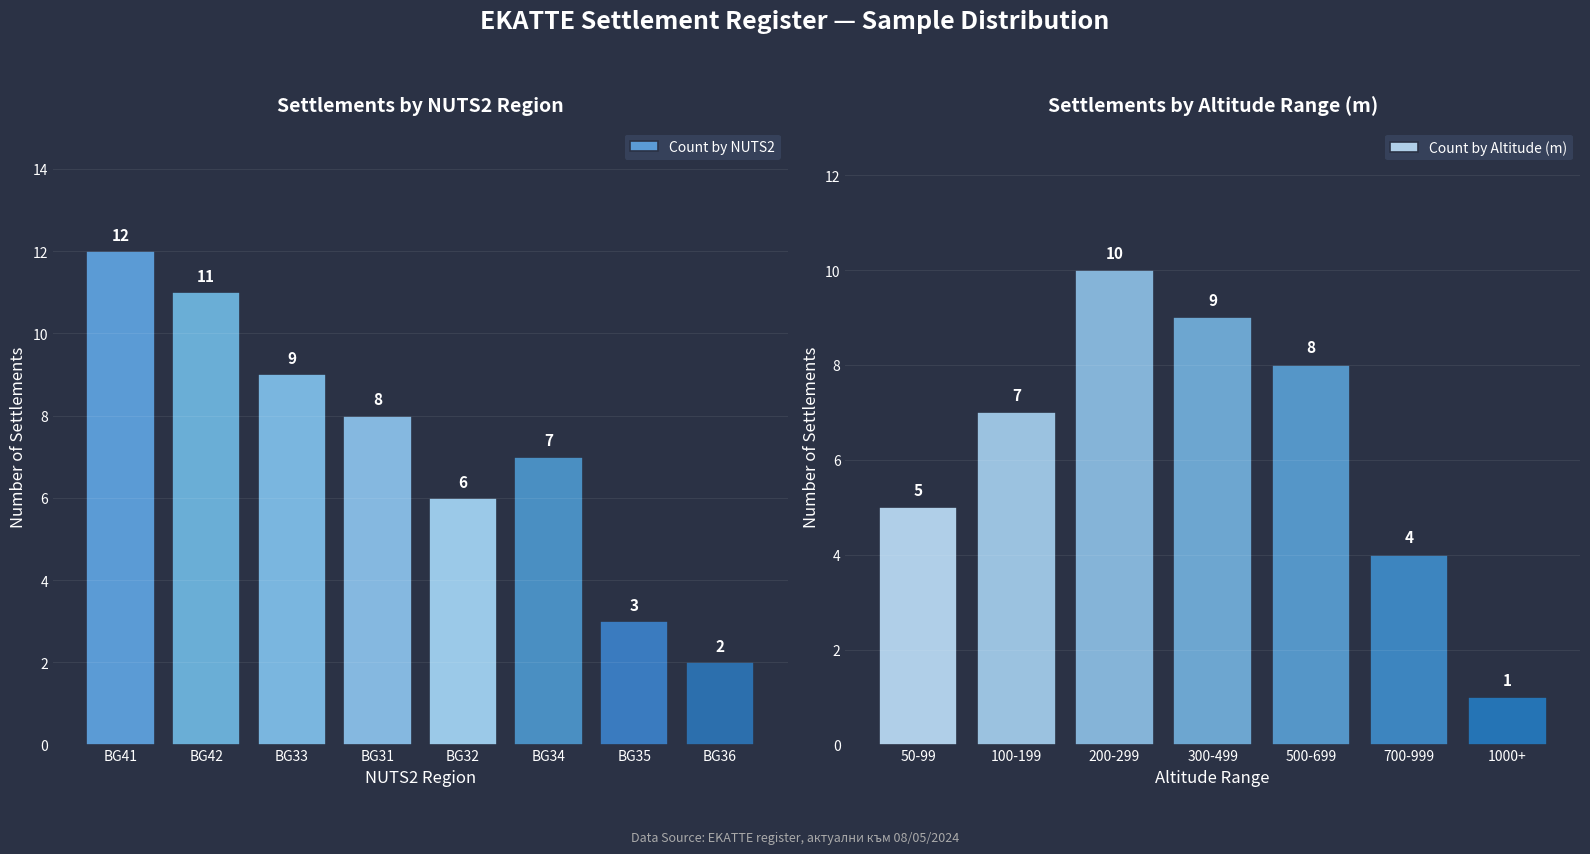

The value of Count by NUTS2 at BG41 is 6. True or false?

False